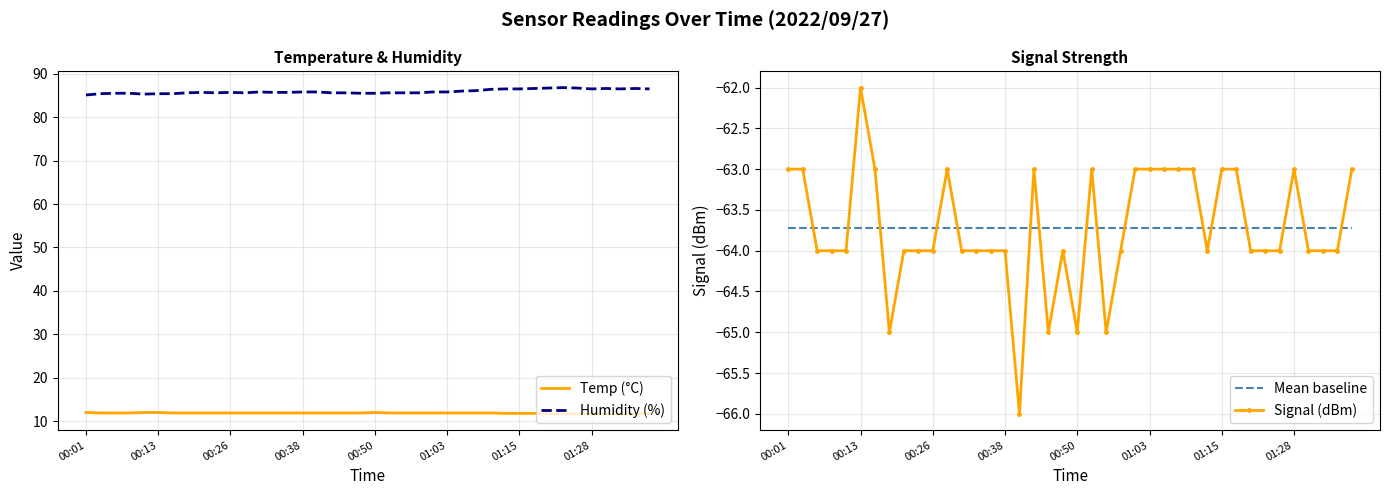

What position from the left is 00:43?

18